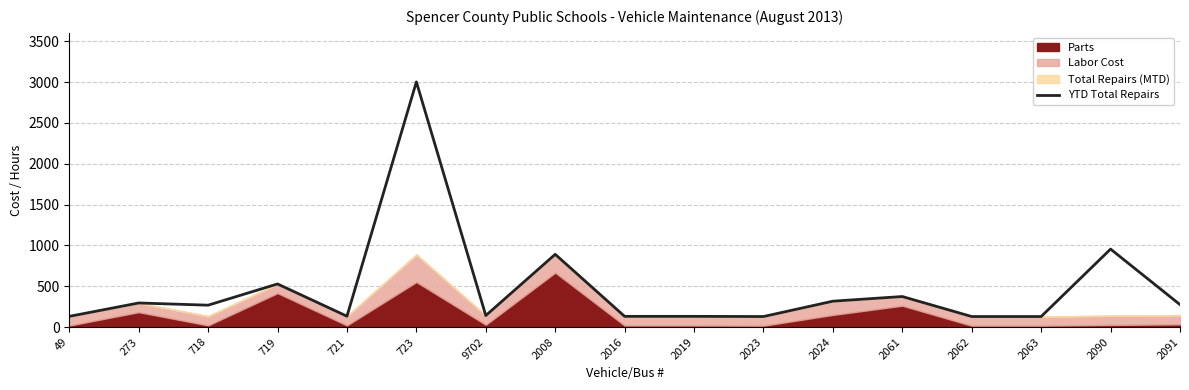

What is the sum of all values?

7960